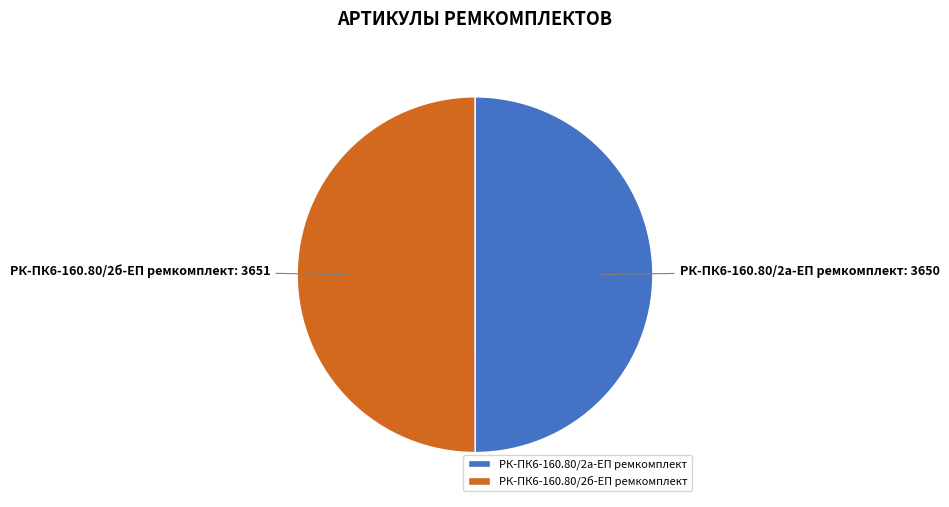

The РК-ПК6-160.80/2а-ЕП ремкомплект slice represents 50% of the pie. True or false?

True